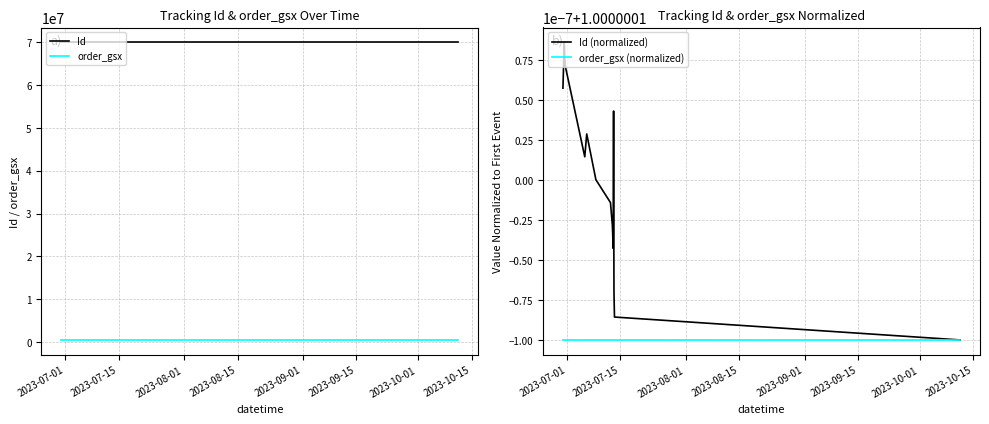

True or false: Id (normalized) and order_gsx (normalized) intersect in this chart.

False